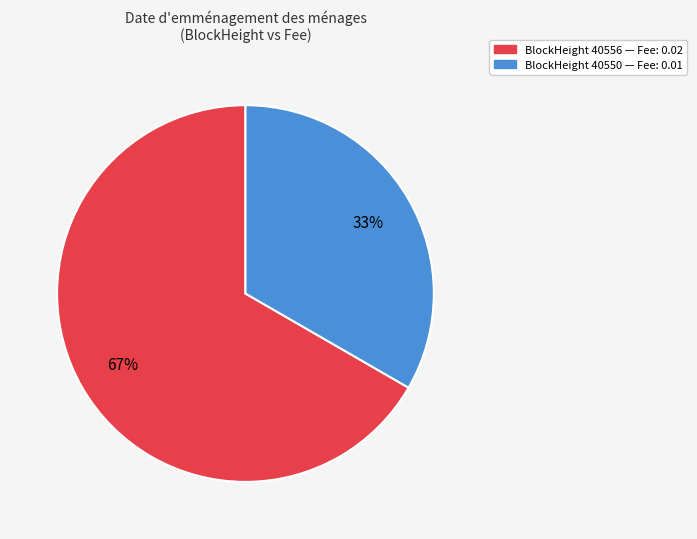

Does any single category account for the majority?

Yes